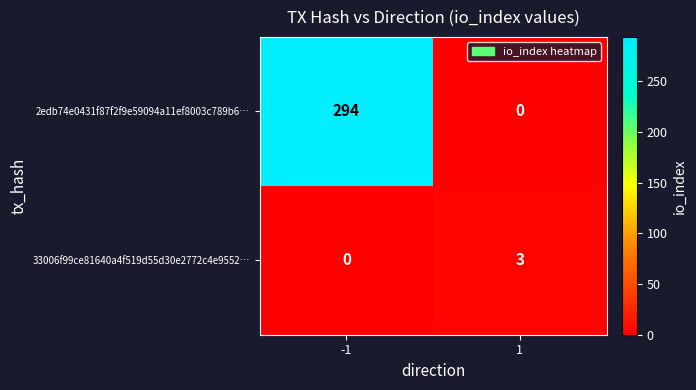

Reading right to left, transcribe all the data shown in this chart.

2edb74e0431f87f2f9e59094a11ef8003c789b6…: 1=0	-1=294
33006f99ce81640a4f519d55d30e2772c4e9552…: 1=3	-1=0